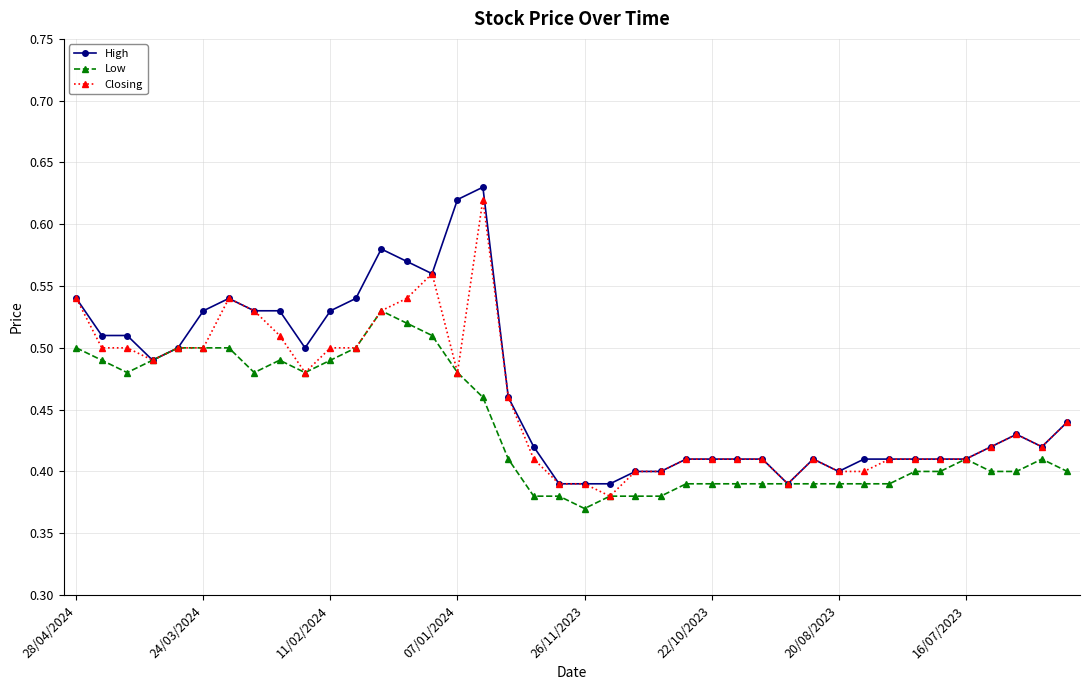

Count the High values in the range 0 to 1.

40